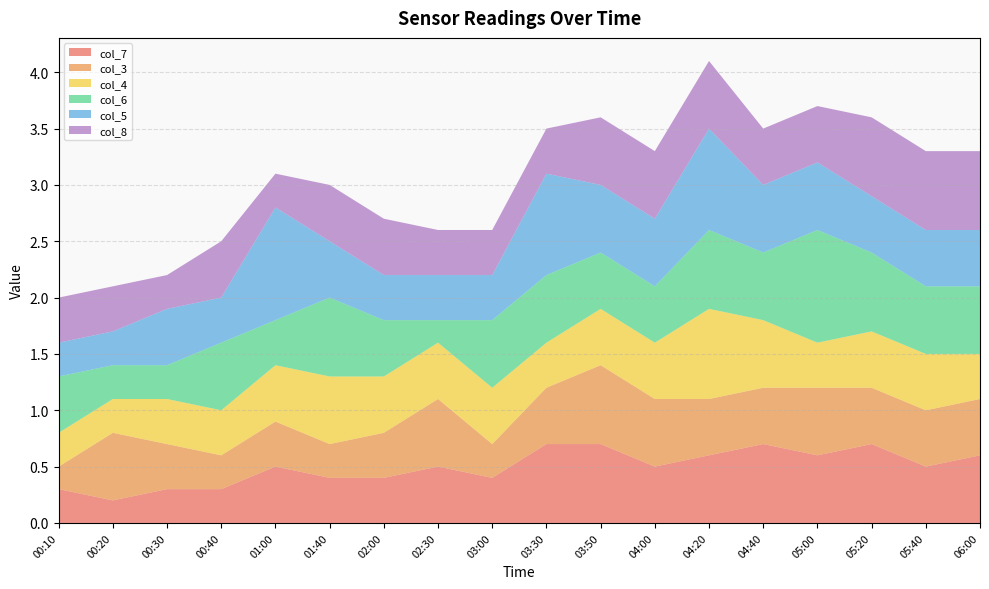

Reading left to right, transcribe all the data shown in this chart.

col_7: 0.3	0.2	0.3	0.3	0.5	0.4	0.4	0.5	0.4	0.7	0.7	0.5	0.6	0.7	0.6	0.7	0.5	0.6
col_3: 0.2	0.6	0.4	0.3	0.4	0.3	0.4	0.6	0.3	0.5	0.7	0.6	0.5	0.5	0.6	0.5	0.5	0.5
col_4: 0.3	0.3	0.4	0.4	0.5	0.6	0.5	0.5	0.5	0.4	0.5	0.5	0.8	0.6	0.4	0.5	0.5	0.4
col_6: 0.5	0.3	0.3	0.6	0.4	0.7	0.5	0.2	0.6	0.6	0.5	0.5	0.7	0.6	1.0	0.7	0.6	0.6
col_5: 0.3	0.3	0.5	0.4	1.0	0.5	0.4	0.4	0.4	0.9	0.6	0.6	0.9	0.6	0.6	0.5	0.5	0.5
col_8: 0.4	0.4	0.3	0.5	0.3	0.5	0.5	0.4	0.4	0.4	0.6	0.6	0.6	0.5	0.5	0.7	0.7	0.7